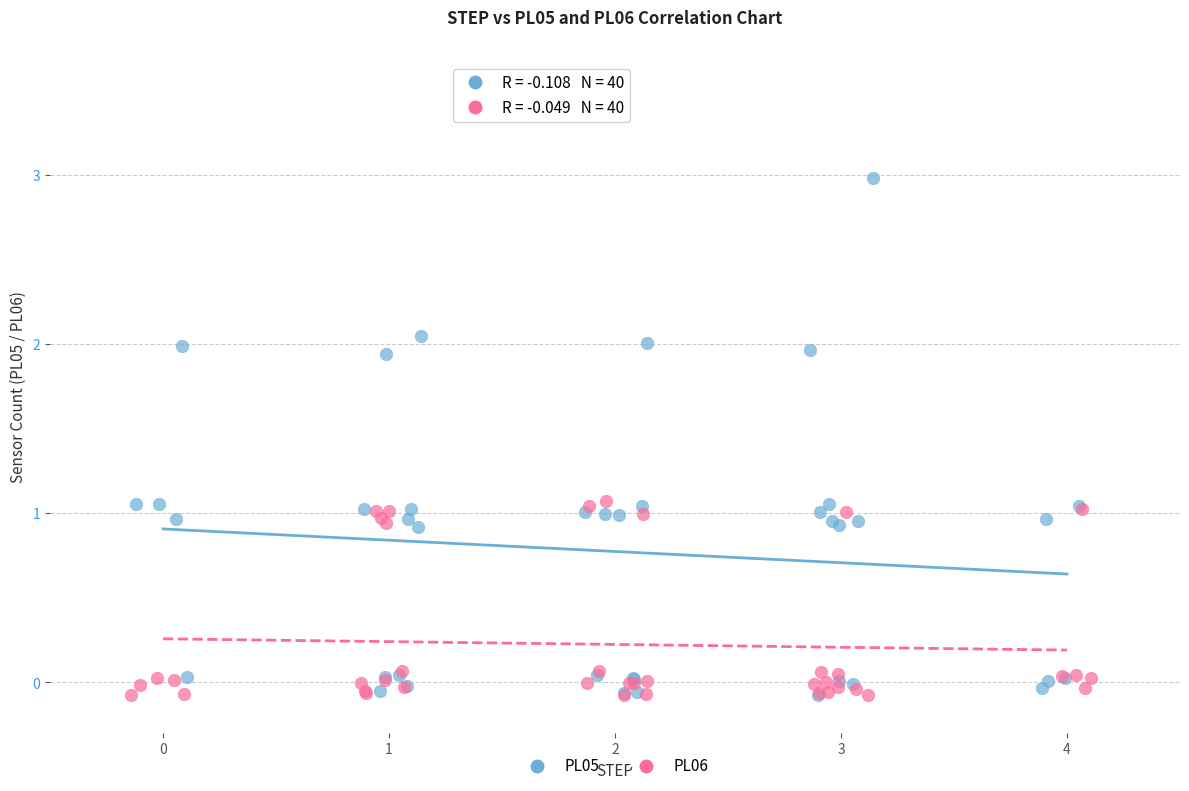

Which series reaches the maximum Y coordinate?

PL05